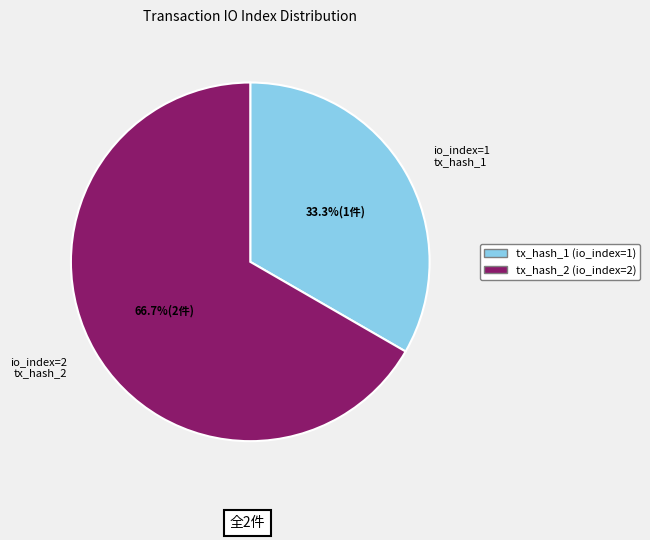

Does any single category account for the majority?

Yes